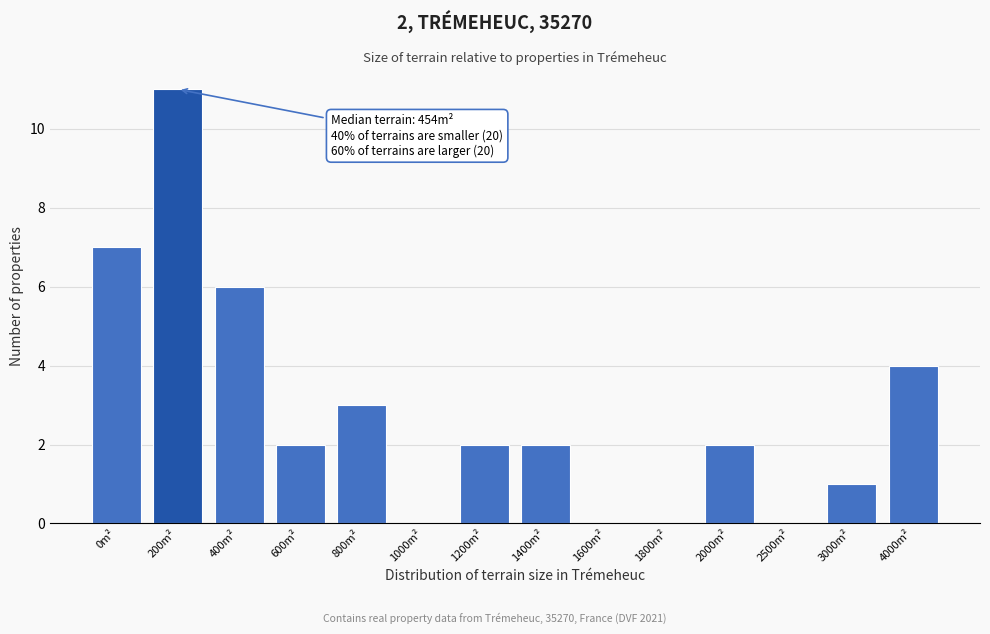

Reading left to right, extract all data points from this chart.

0m²=7	200m²=11	400m²=6	600m²=2	800m²=3	1000m²=0	1200m²=2	1400m²=2	1600m²=0	1800m²=0	2000m²=2	2500m²=0	3000m²=1	4000m²=4